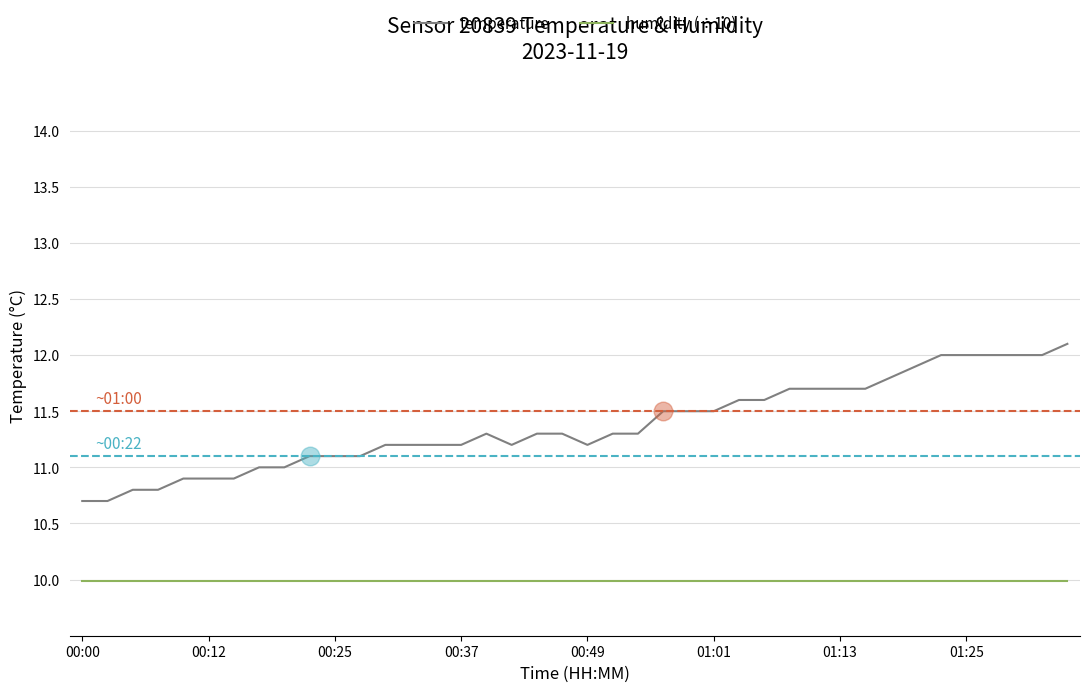

What are all the series names shown in the legend?

temperature, humidity (÷10)